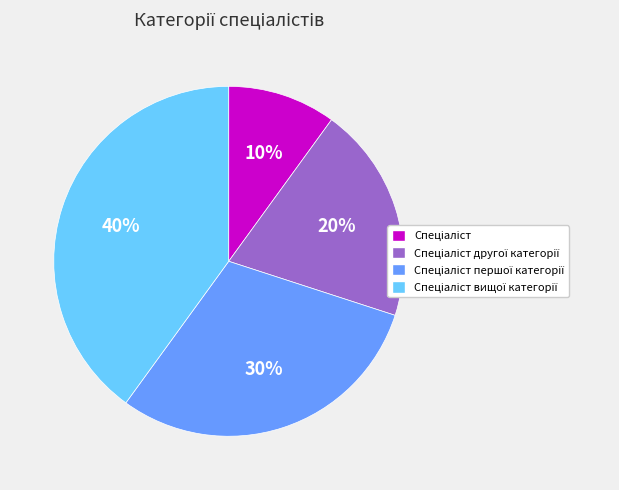

To the nearest percent, what is the average slice percentage?

25%